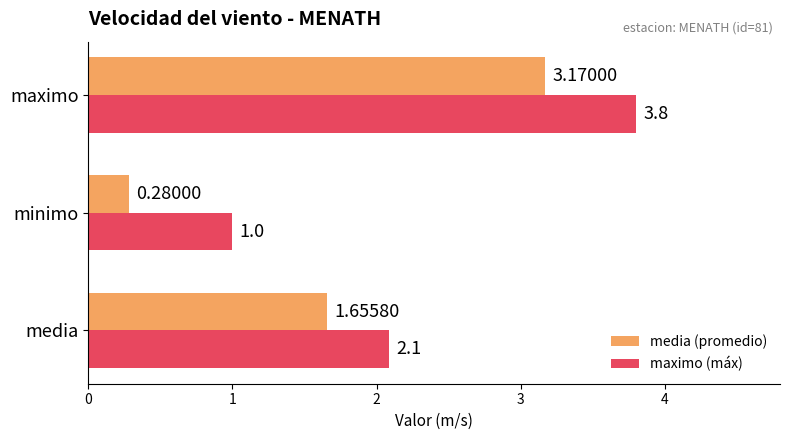

What is the sum of all maximo (máx) values?

6.9